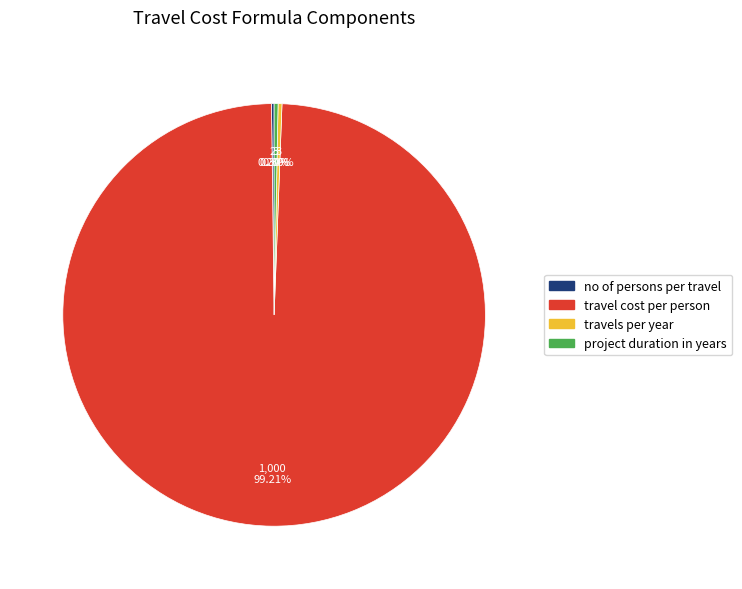

Does travel cost per person account for over 50% of the chart?

Yes